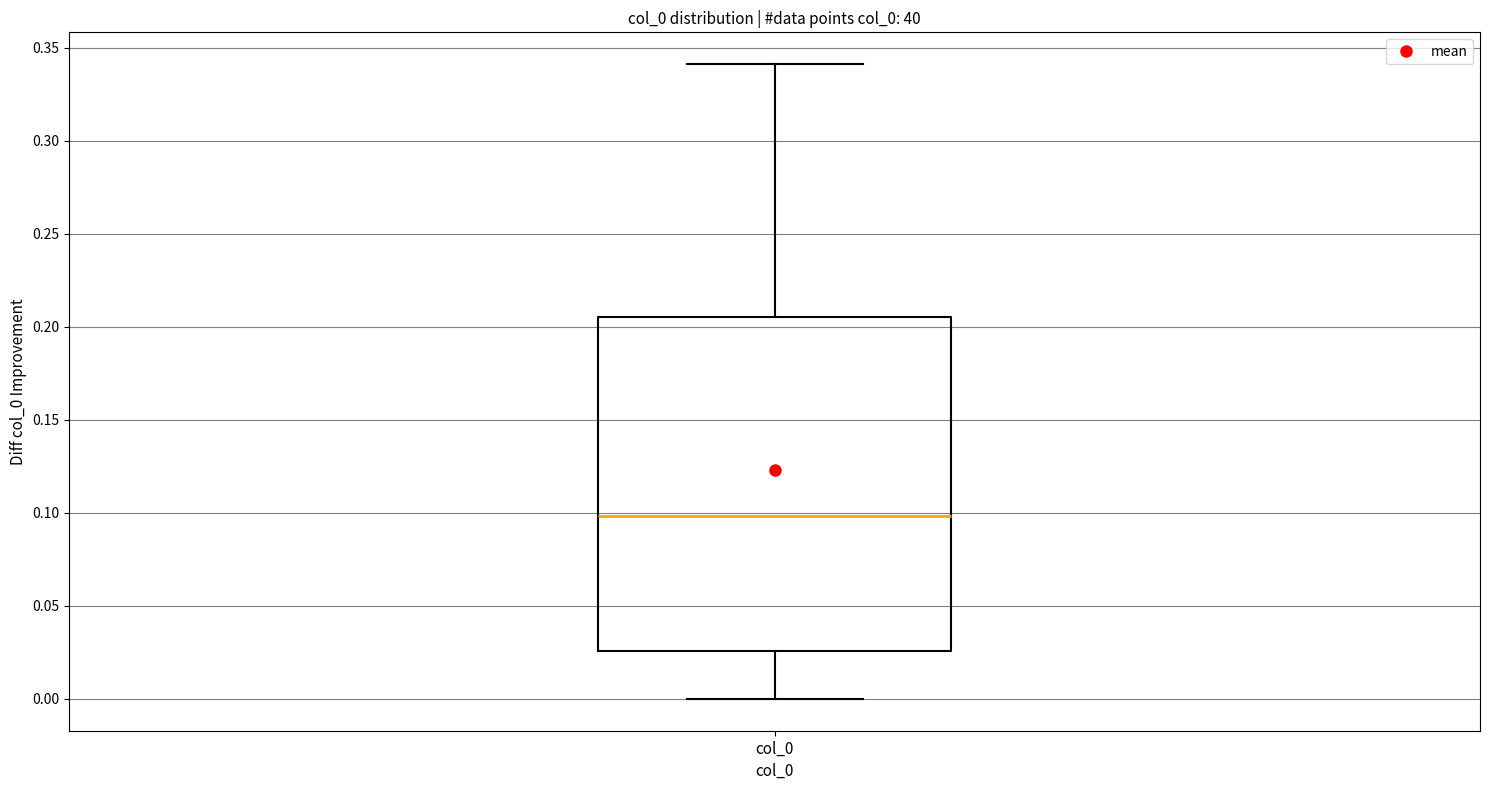

Where does the median line of the box for col_0 sit on the y-axis? The values are not printed on the chart, so give them approximately, as read against the axis.

0.100